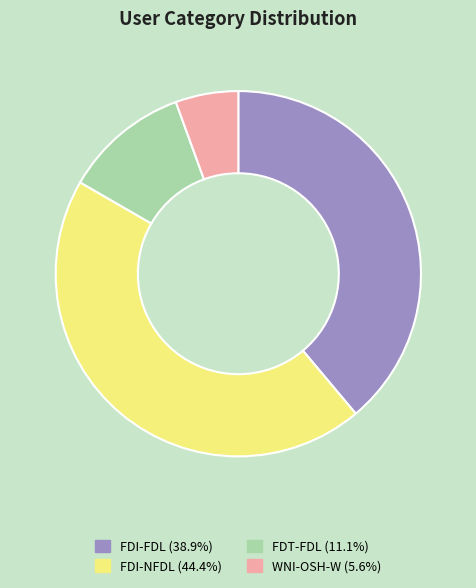

Rank the categories by value from highest to lowest.

FDI-NFDL, FDI-FDL, FDT-FDL, WNI-OSH-W